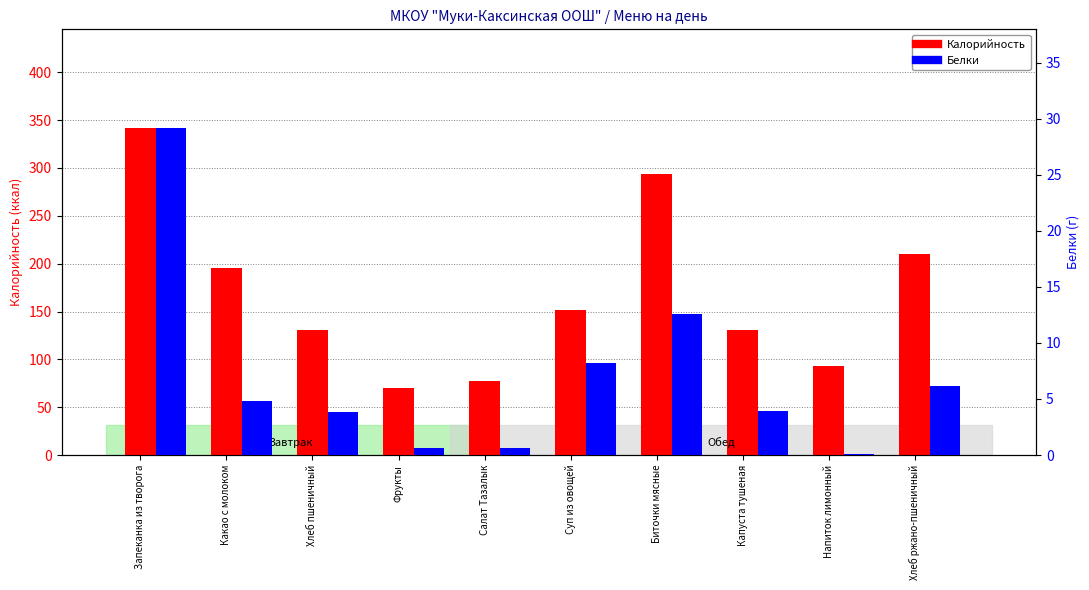

What position from the right is Салат Тазалык?

6